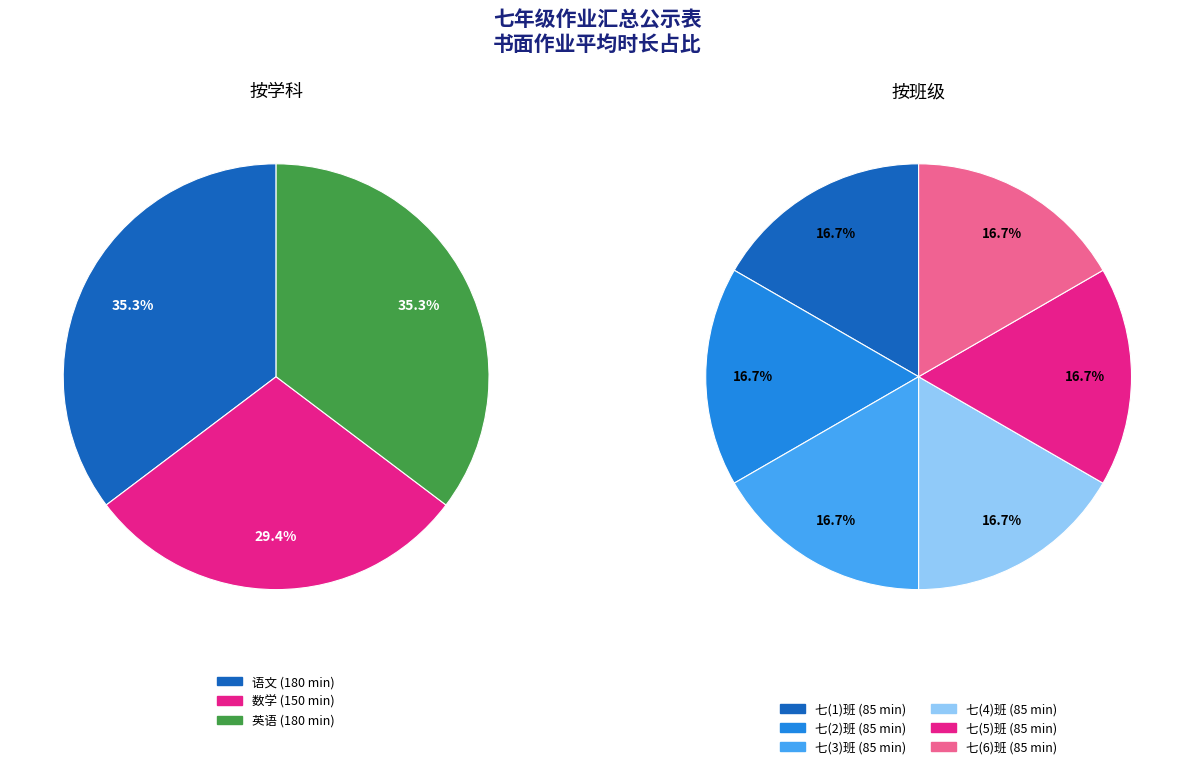

Do 1 and 3 together represent more than half of the pie?

No